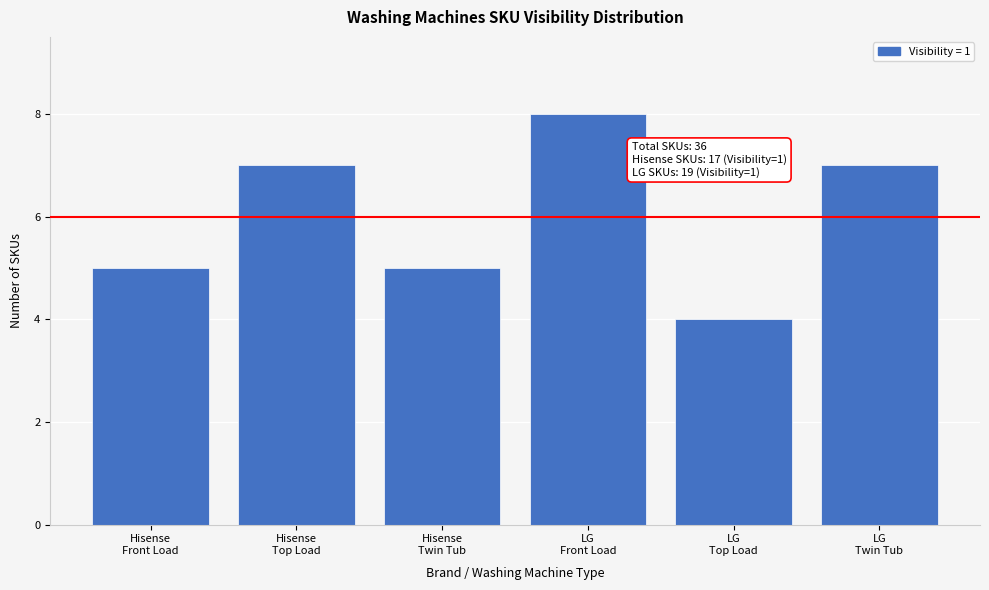

Reading left to right, transcribe all the data shown in this chart.

5	7	5	8	4	7